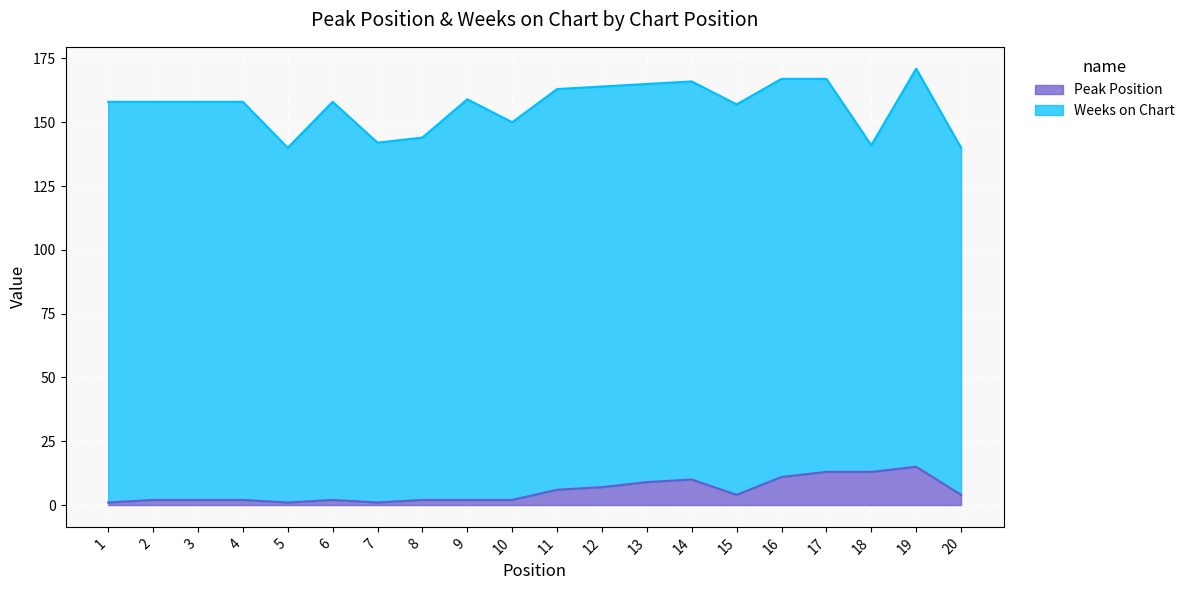

Rank the categories by value from highest to lowest.

19, 17, 18, 16, 14, 13, 12, 11, 15, 20, 2, 3, 4, 6, 8, 9, 10, 1, 5, 7